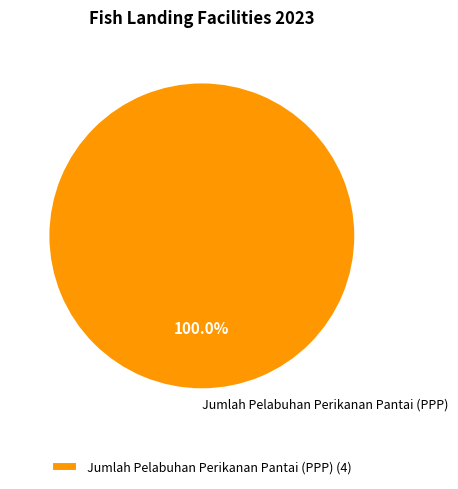

Is there any slice that represents more than half of the pie?

Yes